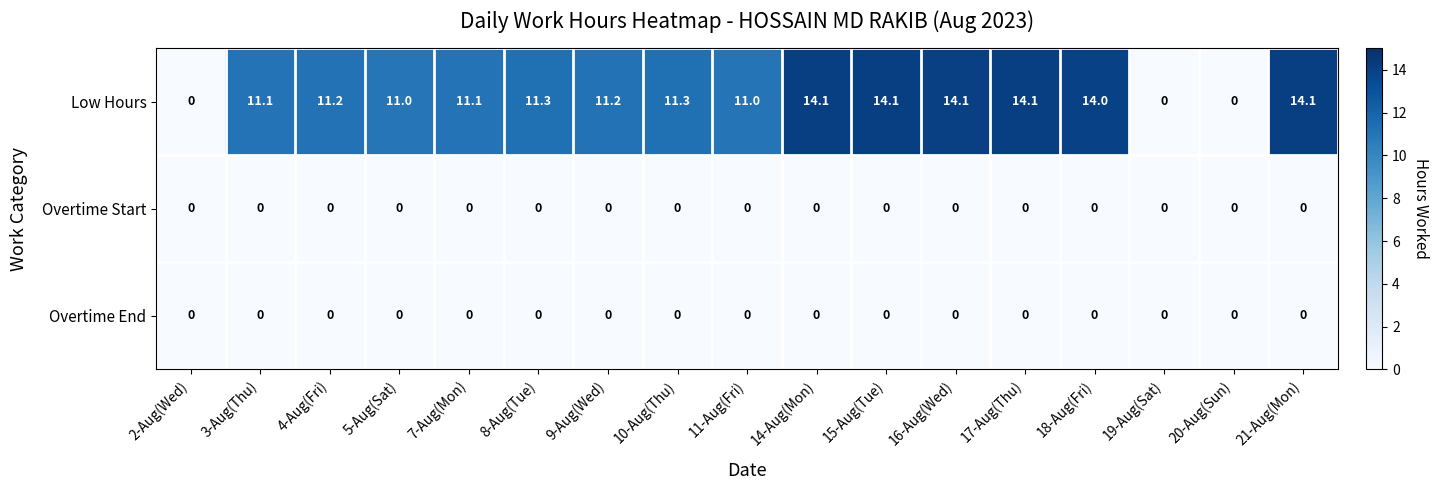

Which series has the largest range (max minus min)?

Low Hours